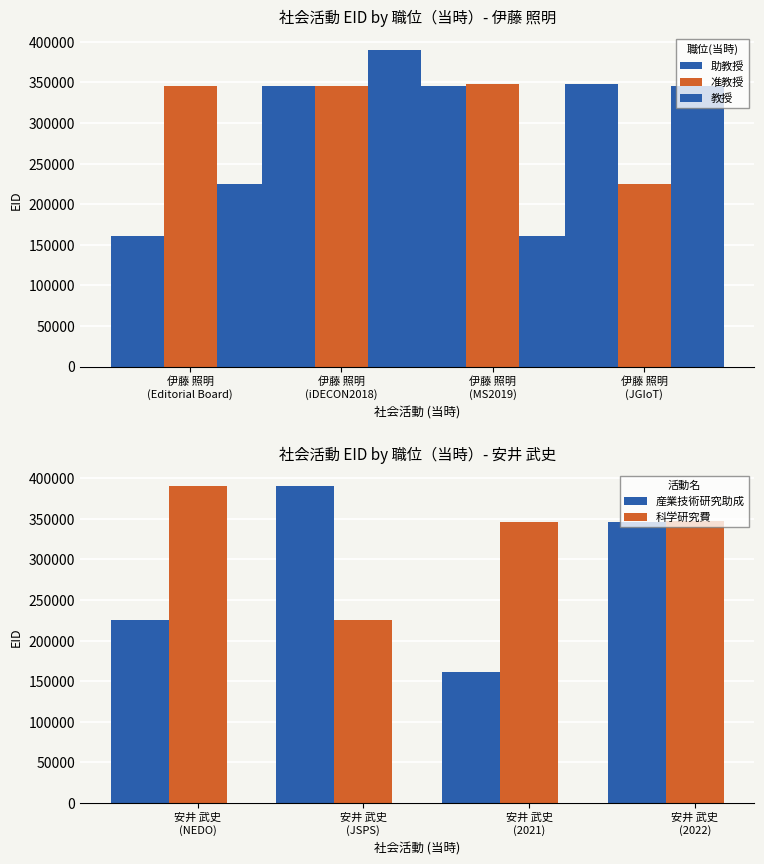

What are all the series names shown in the legend?

助教授, 准教授, 教授, 産業技術研究助成, 科学研究費